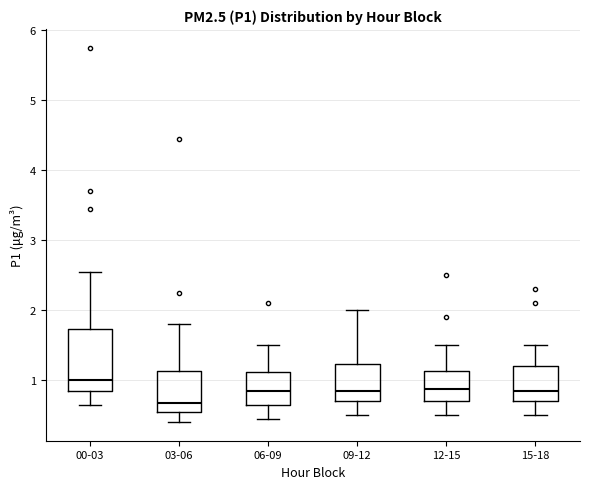

Comparing the boxes themselves (not the whiskers), which one is the tallest?

00-03